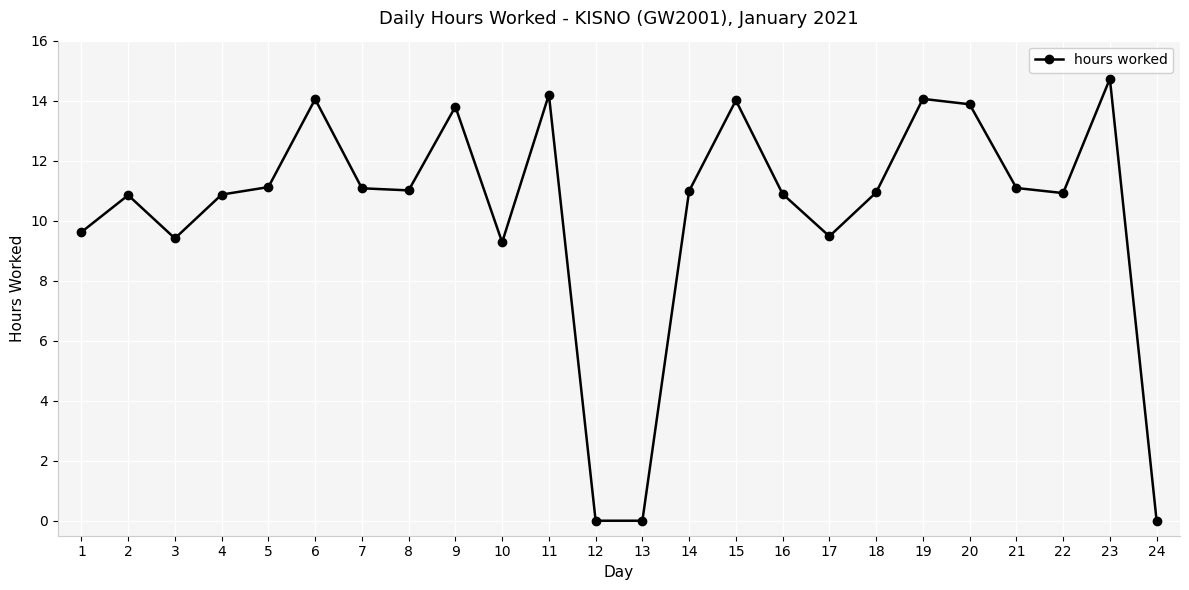

What is the sum of all values?

246.3